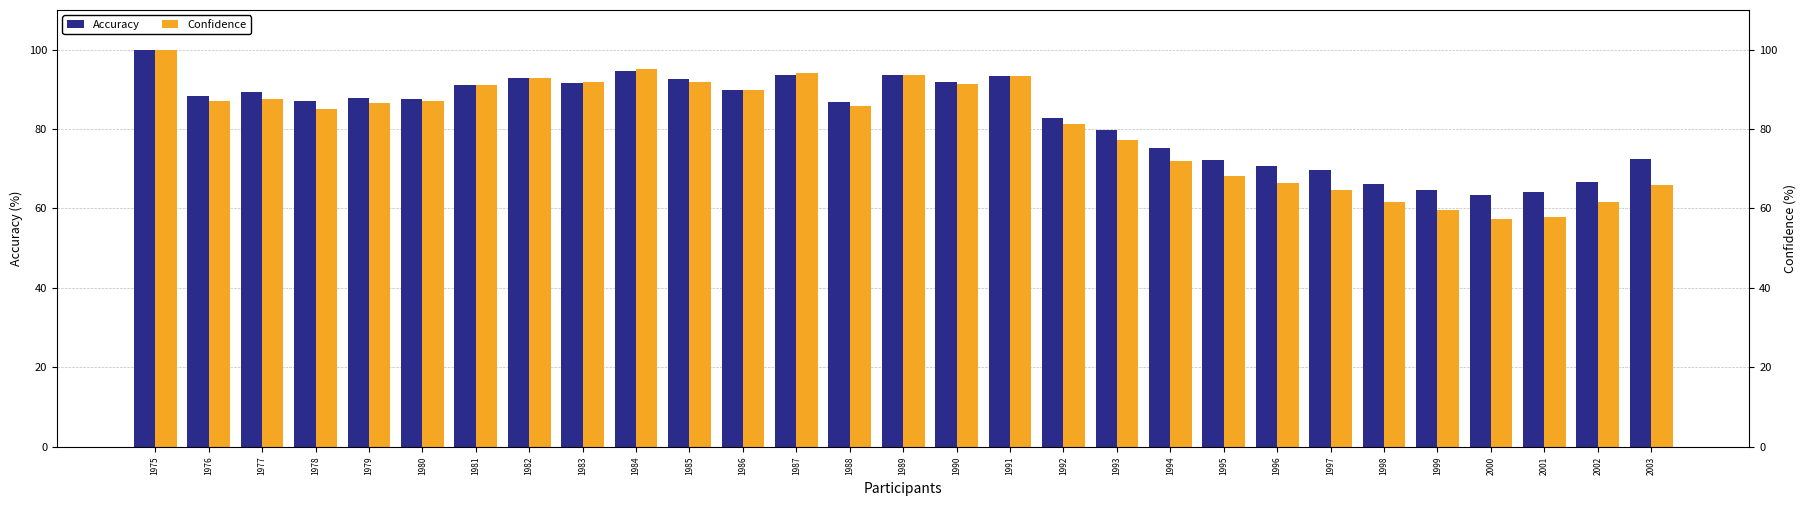

Which series has the largest total across all categories?

Accuracy